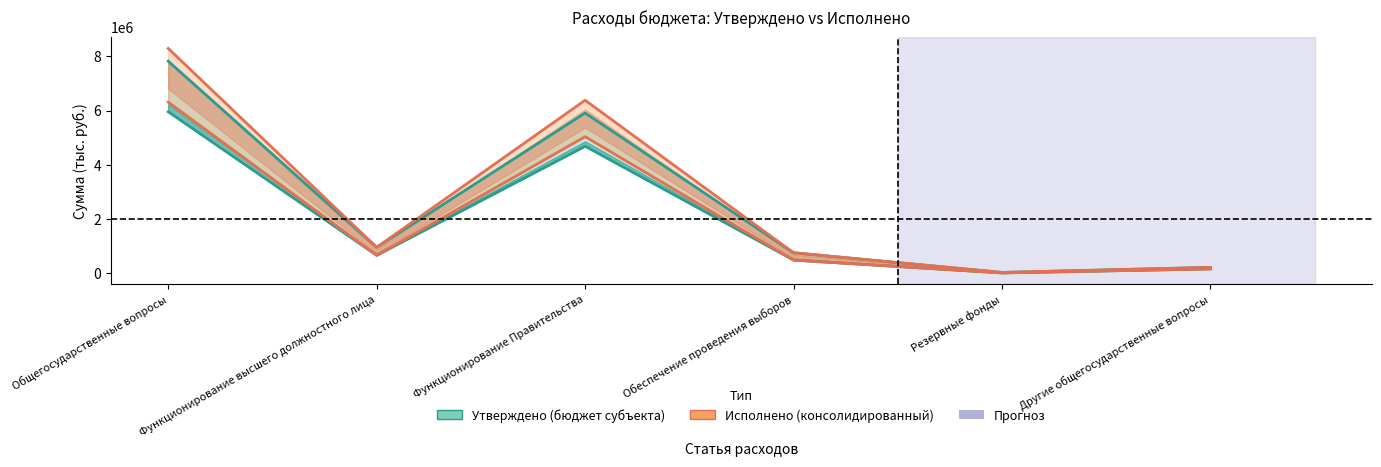

What is the sum of all Утверждено (бюджет субъекта) values?

15647800.0